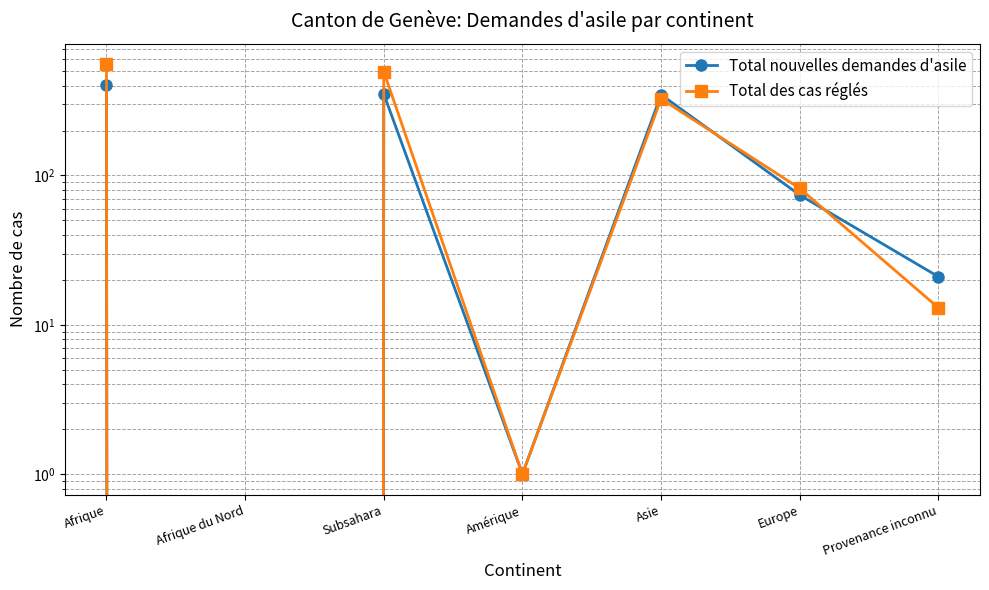

Reading left to right, what are all the values shown in this chart?

Total nouvelles demandes d'asile: Afrique=403	Afrique du Nord=0	Subsahara=352	Amérique=1	Asie=348	Europe=74	Provenance inconnu=21
Total des cas réglés: Afrique=555	Afrique du Nord=0	Subsahara=496	Amérique=1	Asie=326	Europe=82	Provenance inconnu=13